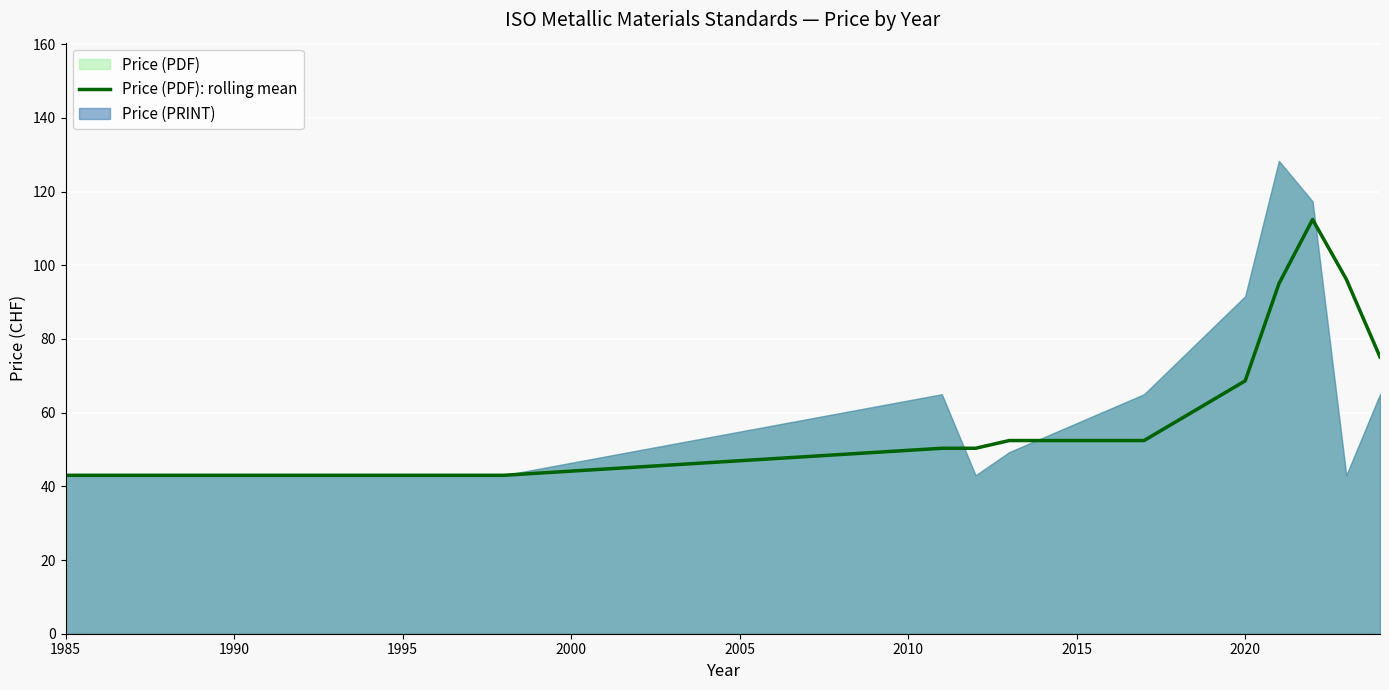

How many interior local peaks (higher than both neighbors) does the data have?

1